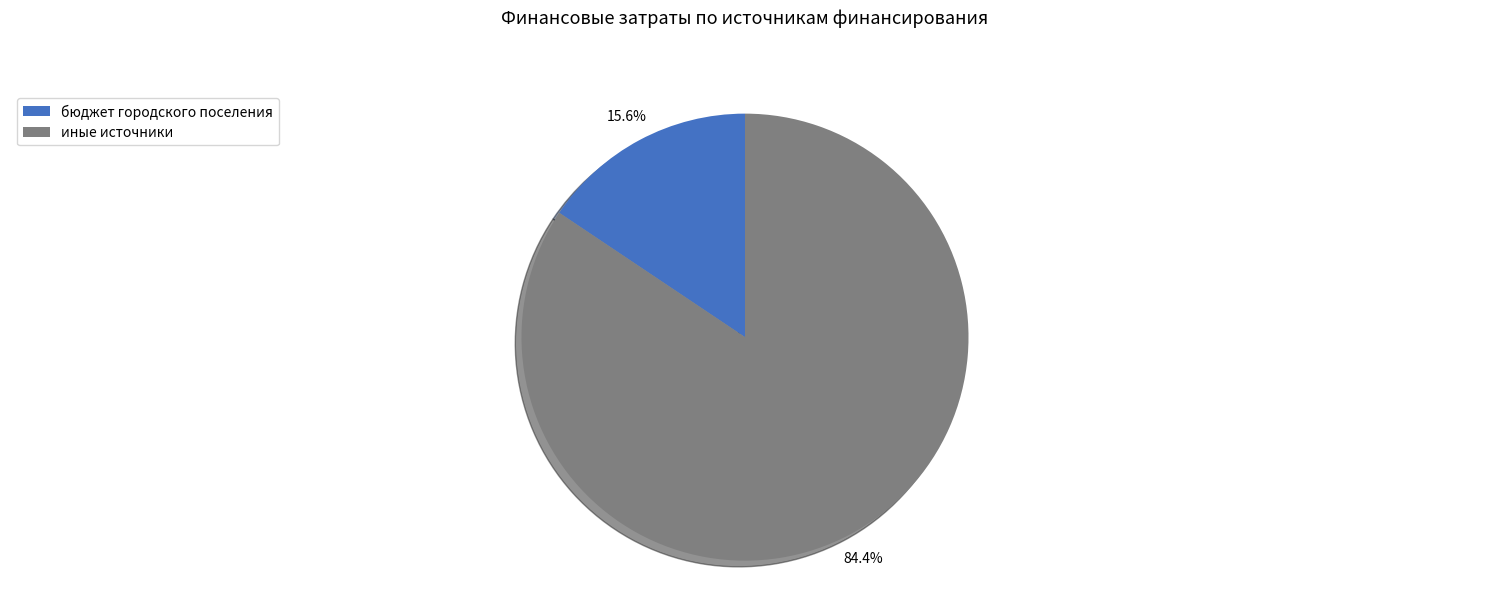

Which slice is the smallest?

бюджет городского поселения